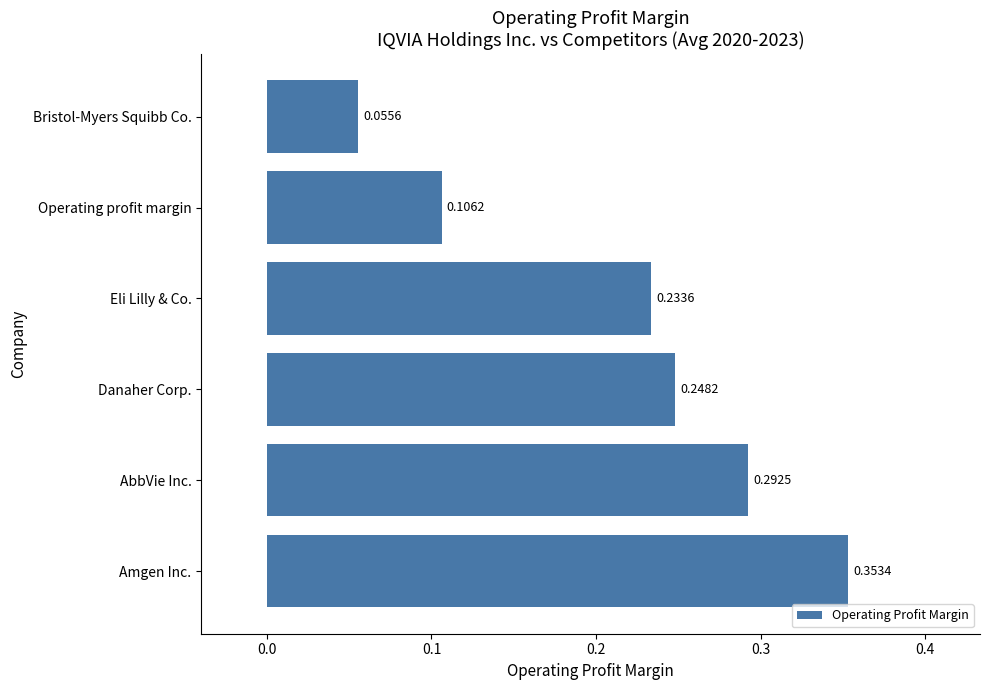

How many data points does each series have?

6